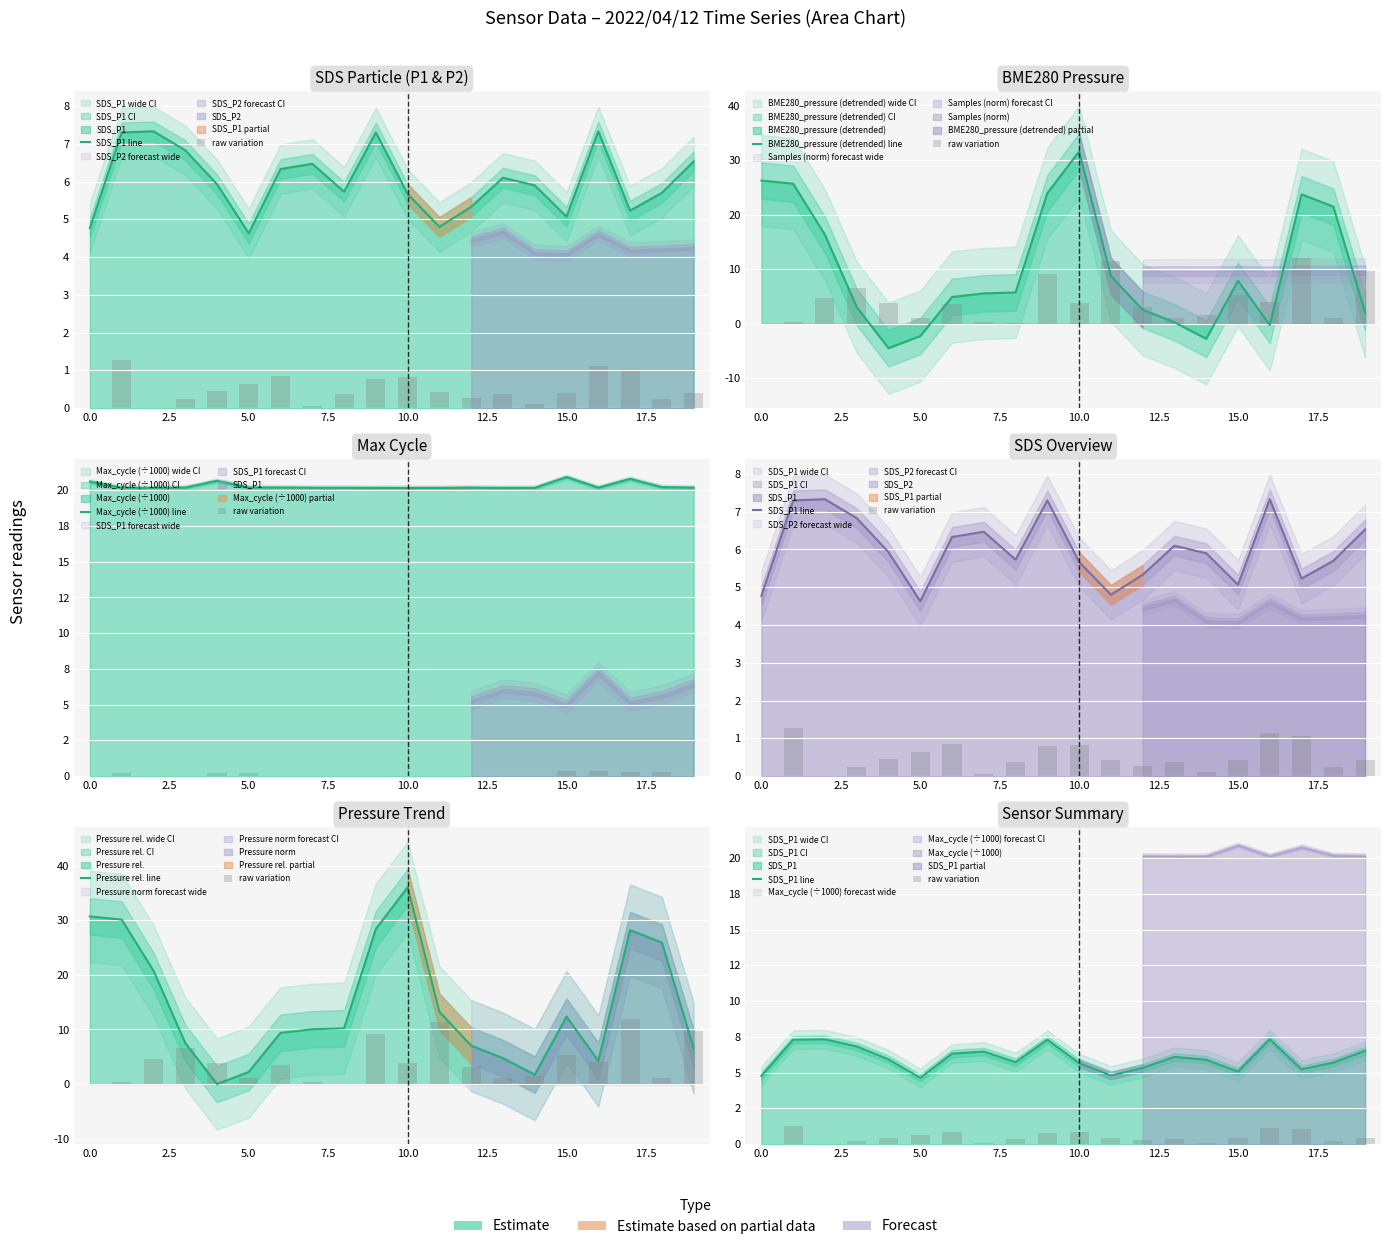

What is the difference between the maximum and minimum values in the Max_cycle (÷1000) line series?

0.8